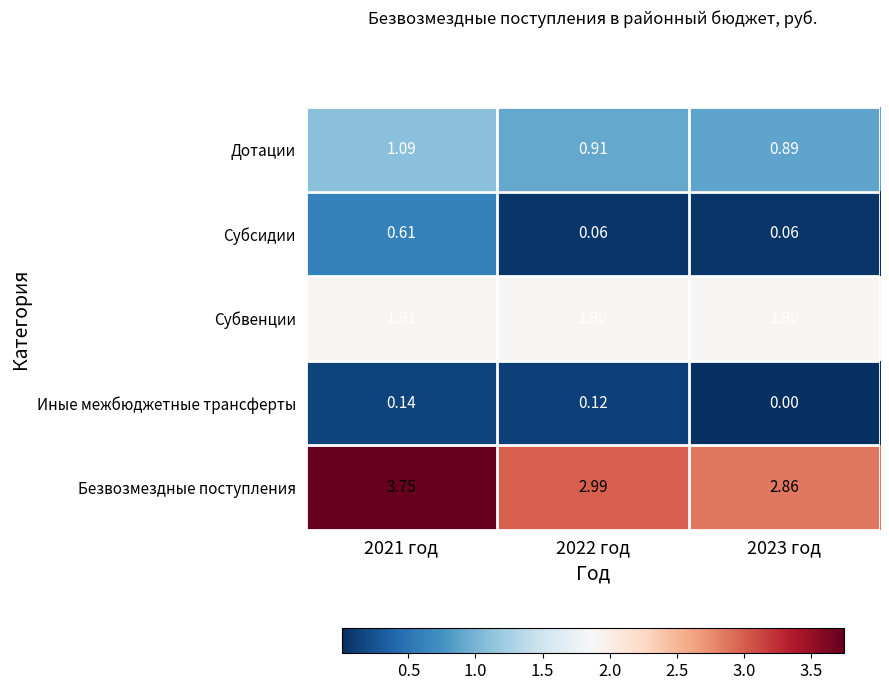

Which label corresponds to the smallest value in the chart?

2023 год